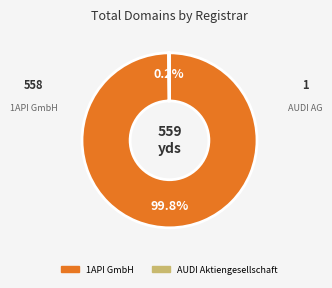

Which category has the biggest portion of the pie?

1API GmbH